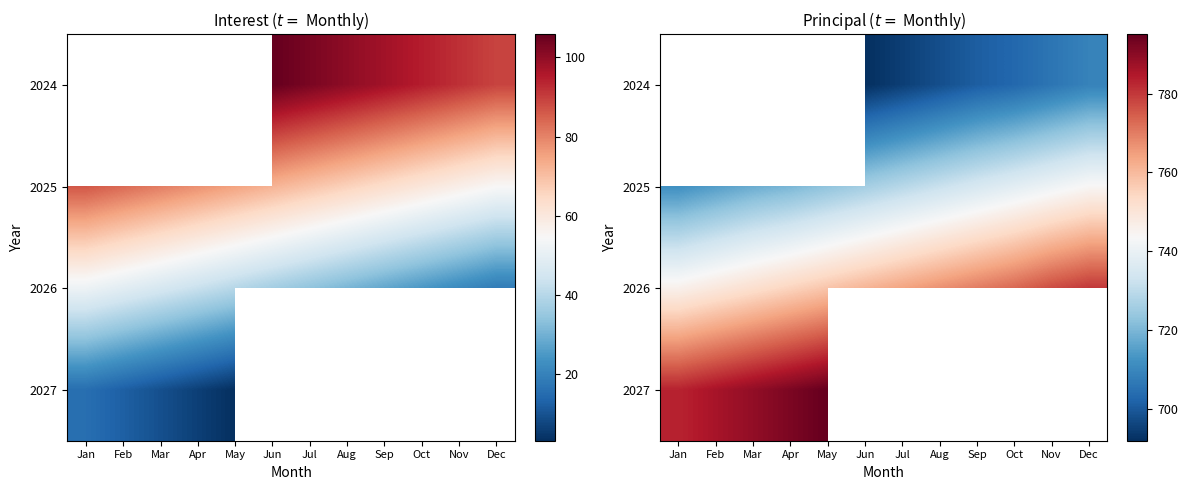

Is it true that 2026 equals 1036.1 at Jul?

False